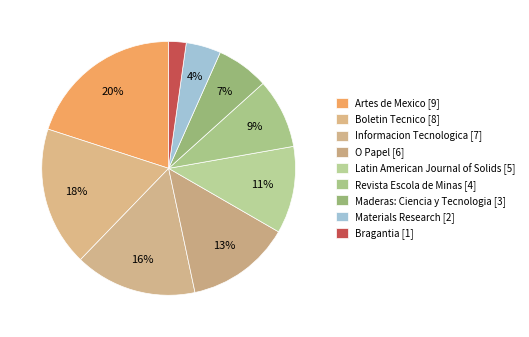

Between O Papel [6] and Boletin Tecnico [8], which is larger?

Boletin Tecnico [8]